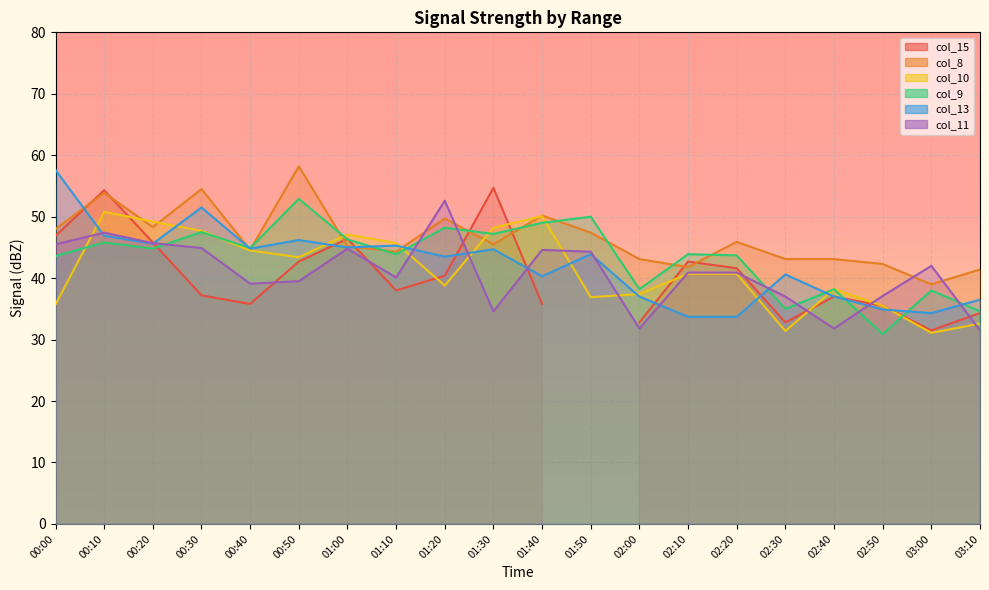

Where do col_9 and col_11 first cross each other?

00:20 and 00:30